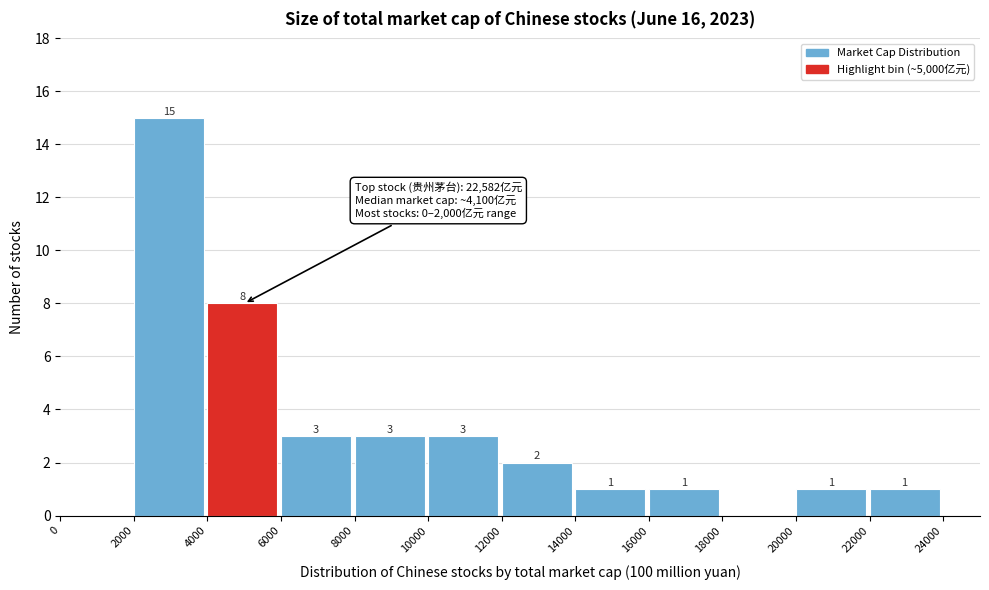

Reading right to left, what are all the values shown in this chart?

24000=0	22000=1	20000=1	18000=0	16000=1	14000=1	12000=2	10000=3	8000=3	6000=3	4000=8	2000=15	0=0